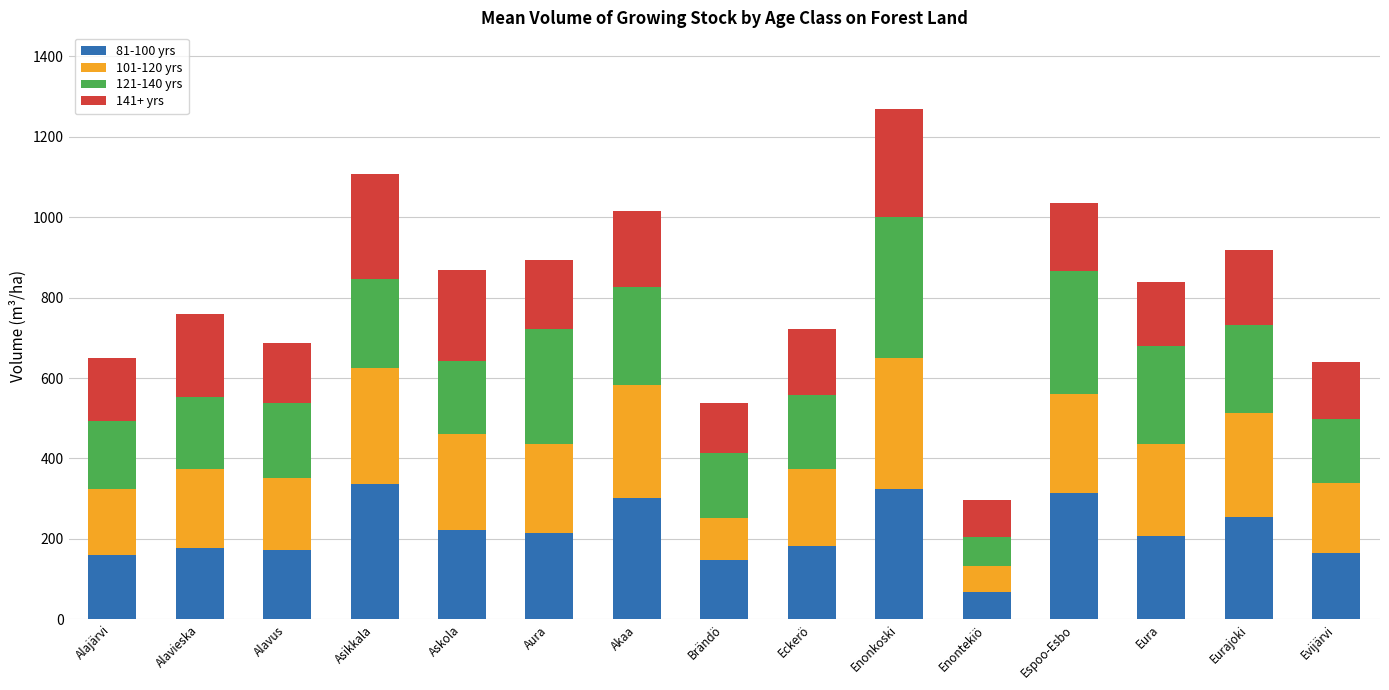

What is the difference between the 81-100 yrs values at Evijärvi and Eurajoki?

89.7